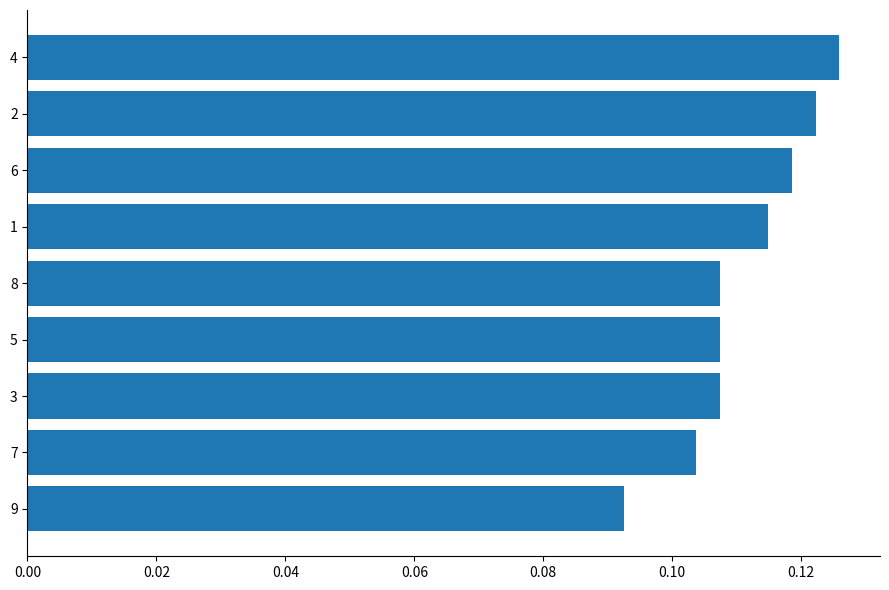

Where is the data nearest to the value 0?

9